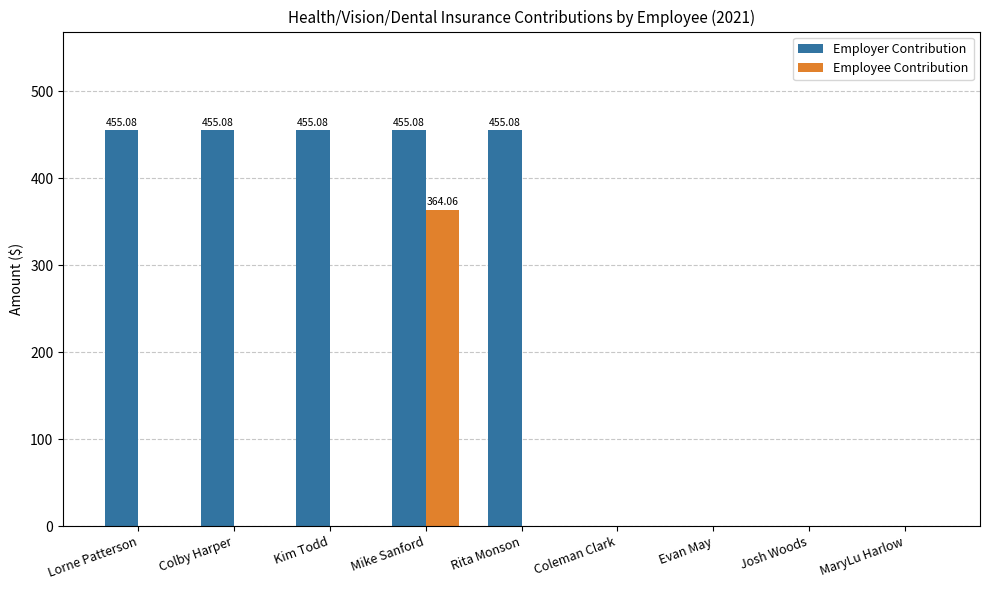

Reading left to right, extract all data points from this chart.

Employer Contribution: 455.1	455.1	455.1	455.1	455.1	0.0	0.0	0.0	0.0
Employee Contribution: 0.0	0.0	0.0	364.1	0.0	0.0	0.0	0.0	0.0